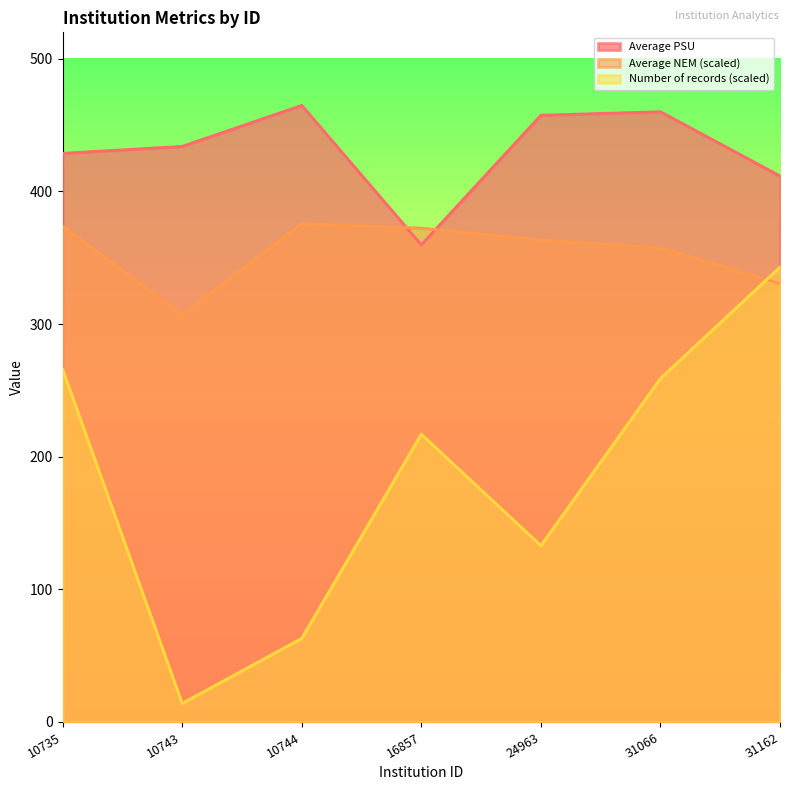

Which series ends up on top after the final intersection of Average NEM and Average PSU?

Average PSU